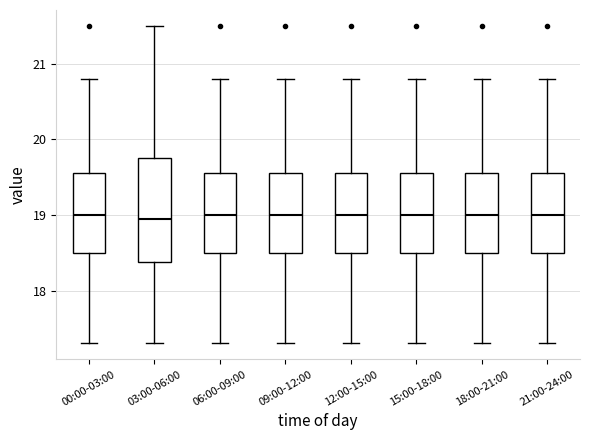

Where is the lower edge of the box for 06:00-09:00 on the y-axis? The values are not printed on the chart, so give them approximately, as read against the axis.

18.5